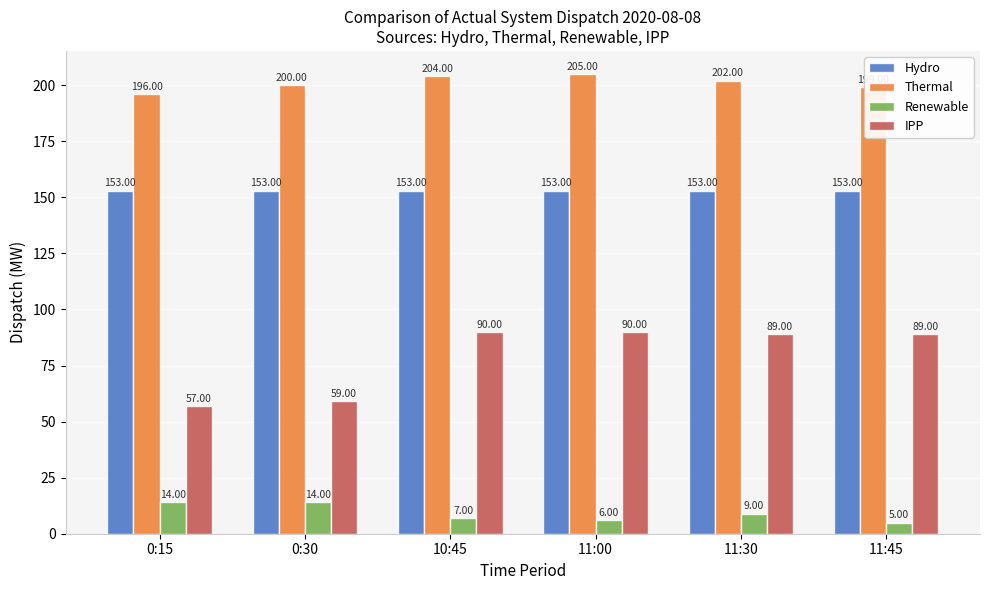

What is the total value across all series at 0:30?

426